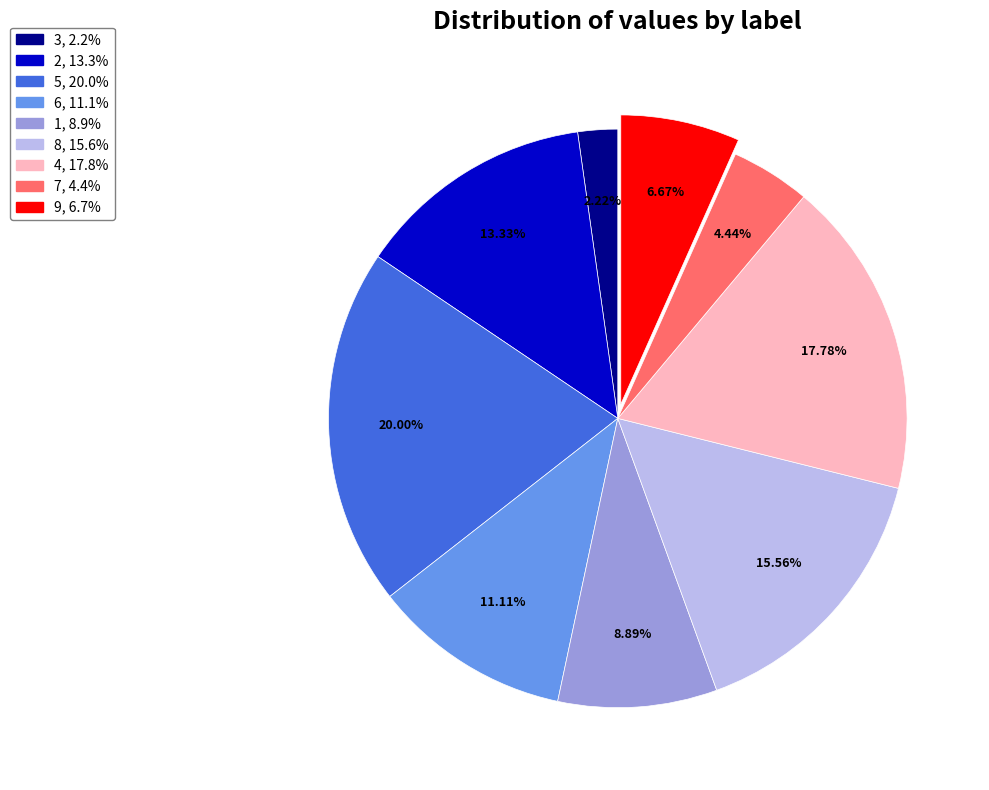

To the nearest percent, what portion does 3 represent?

2%